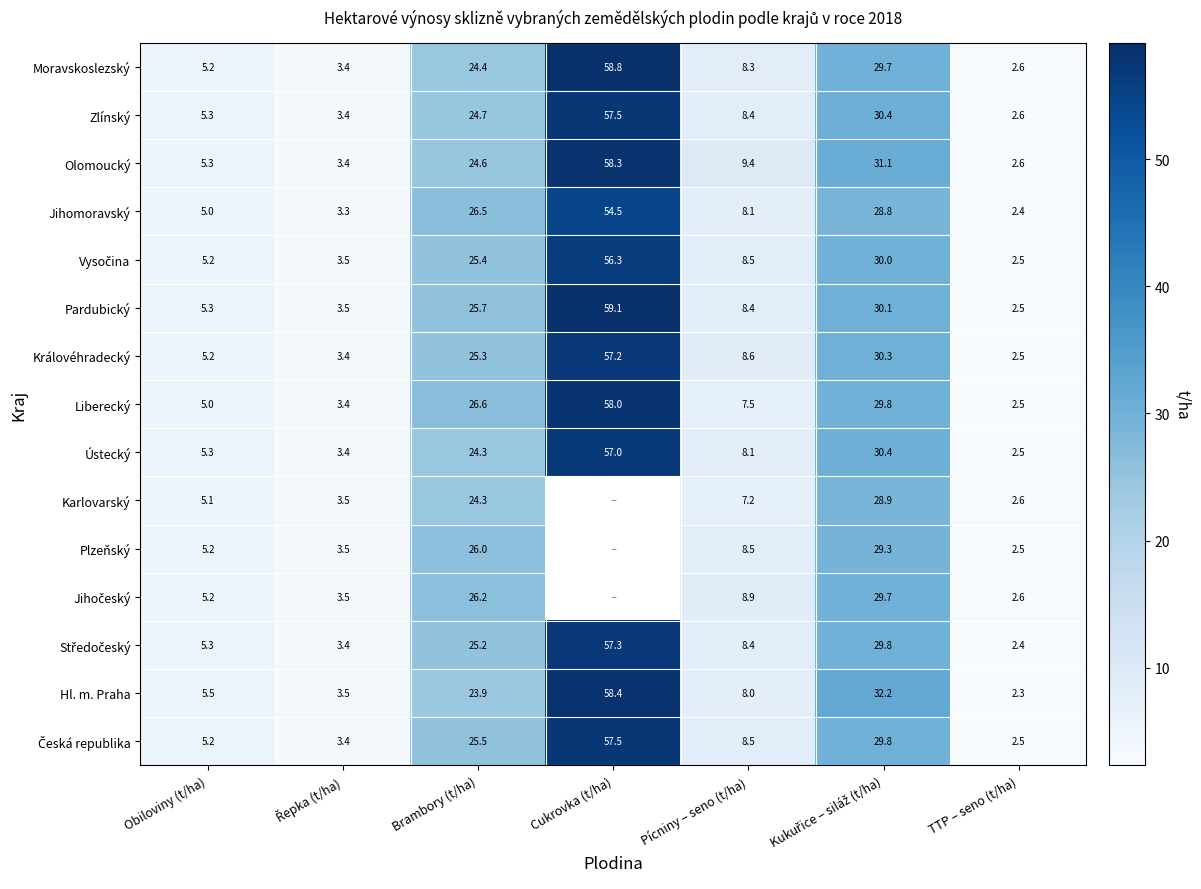

True or false: Liberecký has a value of 26.6 at Brambory (t/ha).

True